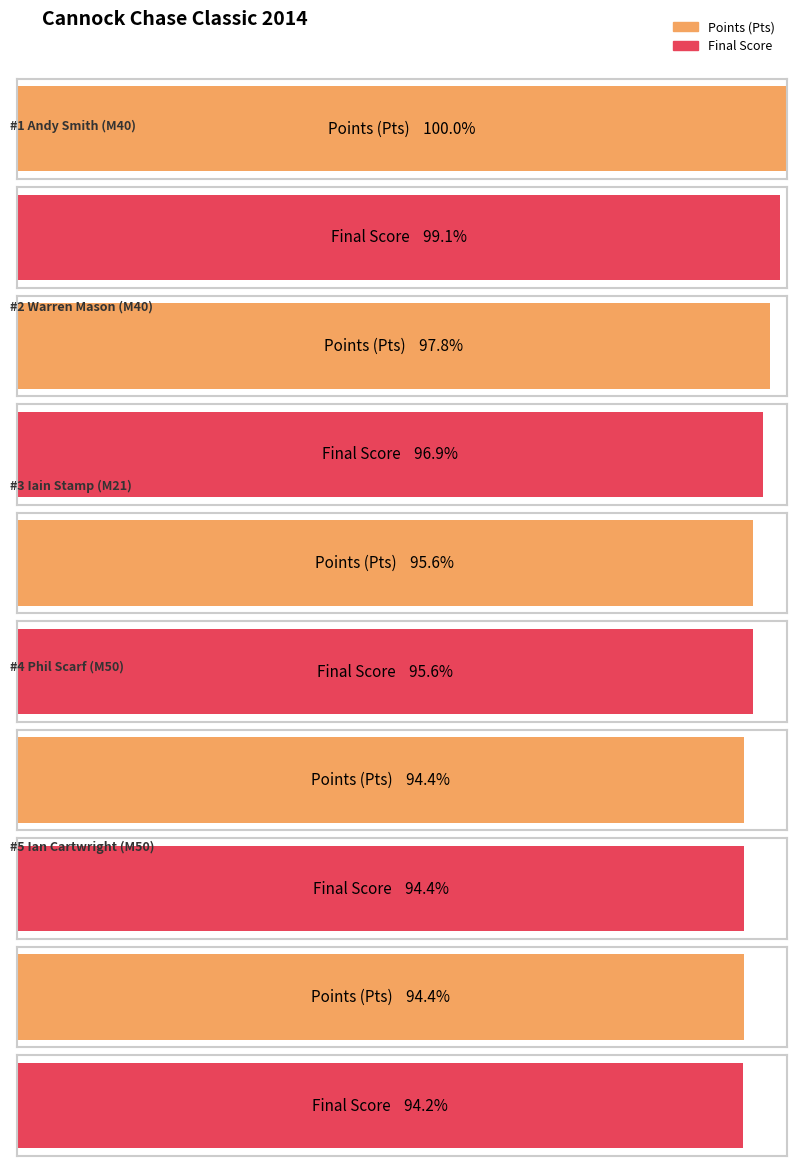

How many distinct data groups are displayed?

2